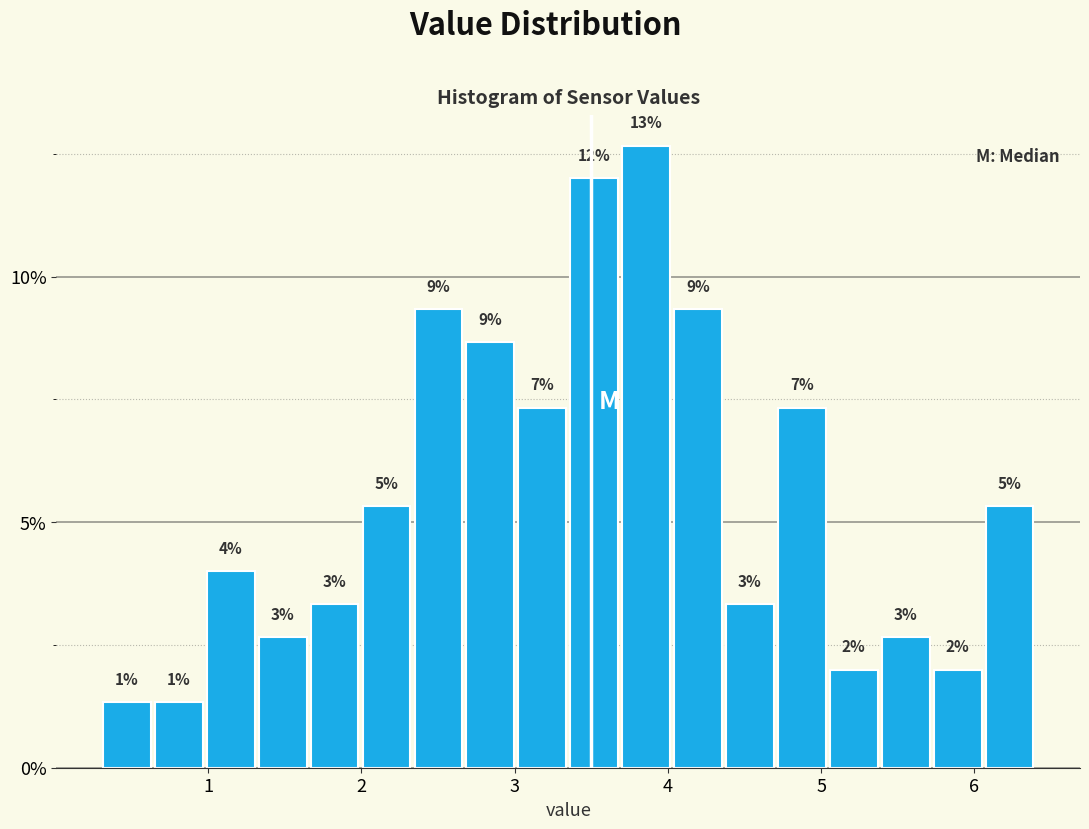

Around what value on the x-axis is the tallest bar? Give the approximate position of its centre, as read against the axis.

3.9